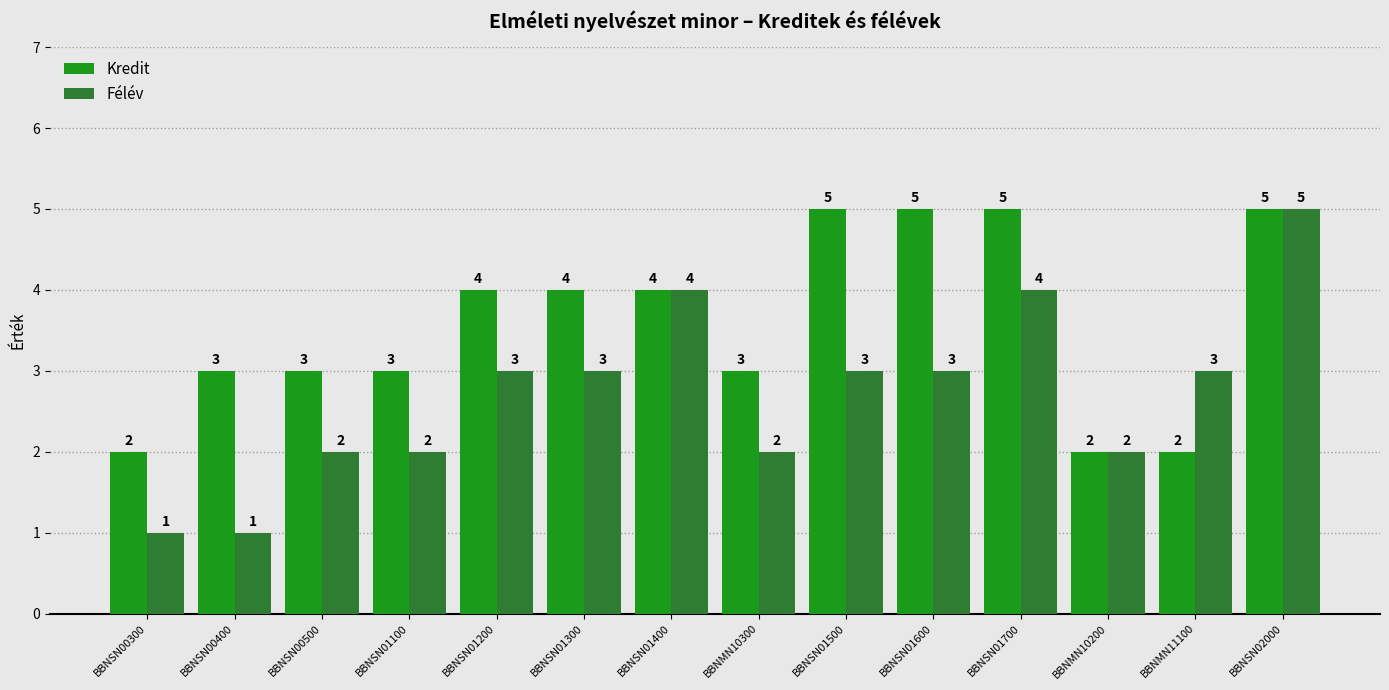

What is the total value across all series at BBNMN10300?

5